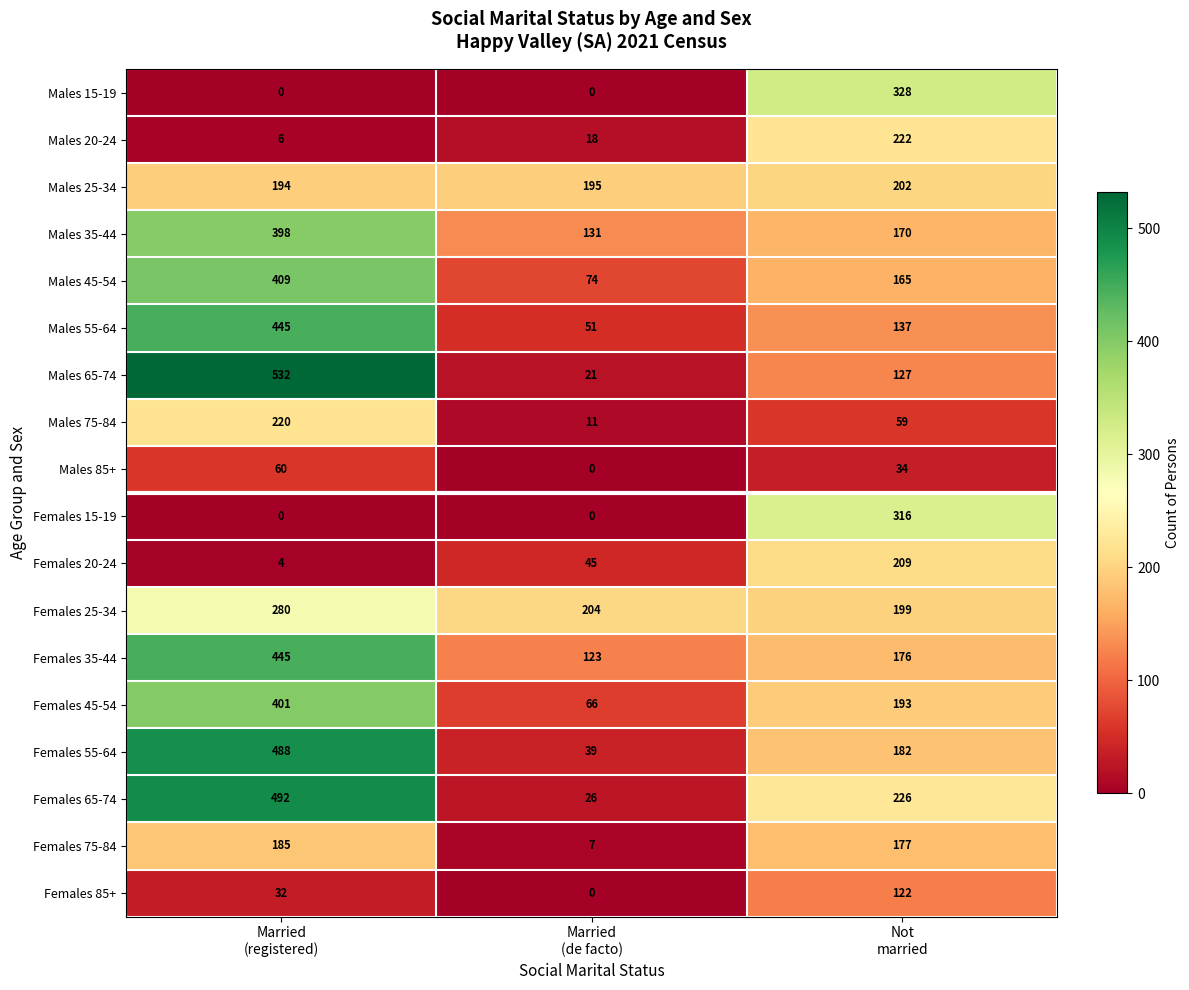

Which series has the widest spread of values?

Males 65-74